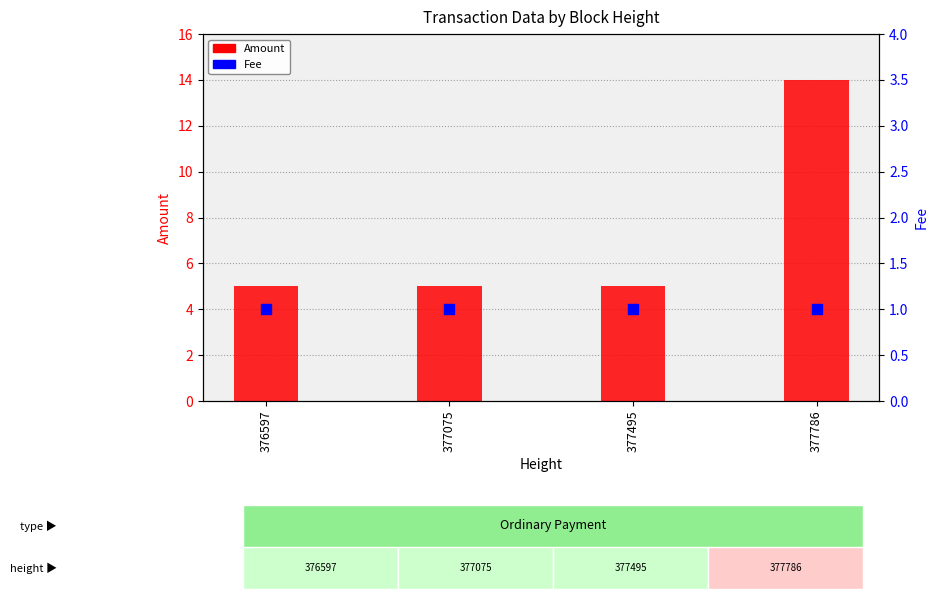

Is the value of Amount at 377786 greater than the value of Fee at 376597?

Yes